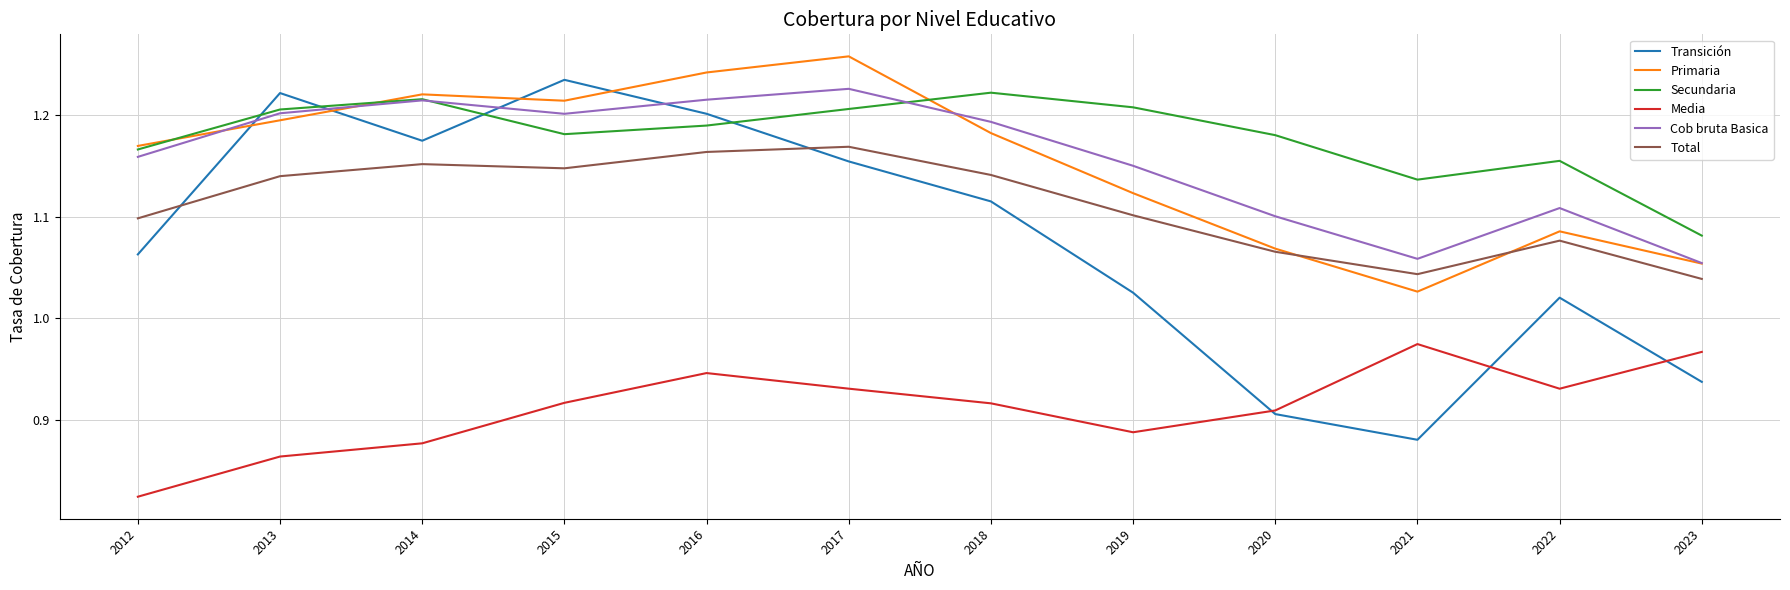

The Media series shows 0.6 at 2023. True or false?

False